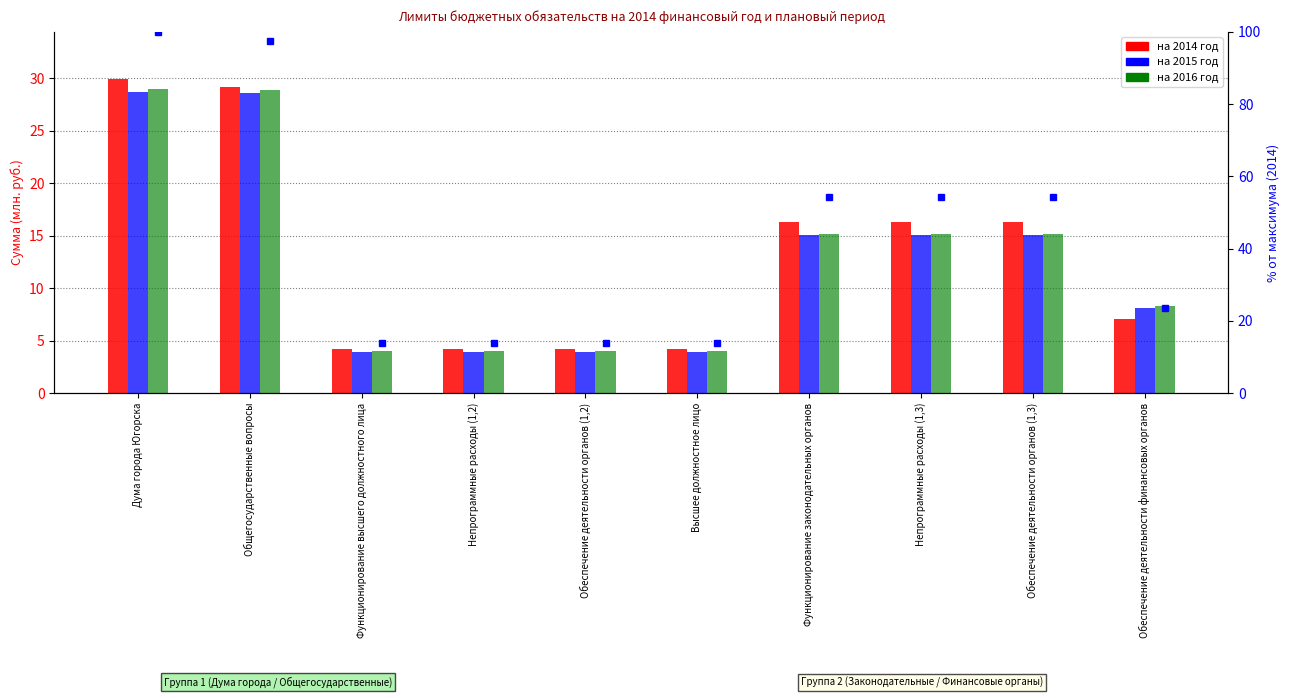

Is the value of на 2016 год at Дума города Югорска greater than the value of на 2015 год at Непрограммные расходы (1,2)?

Yes